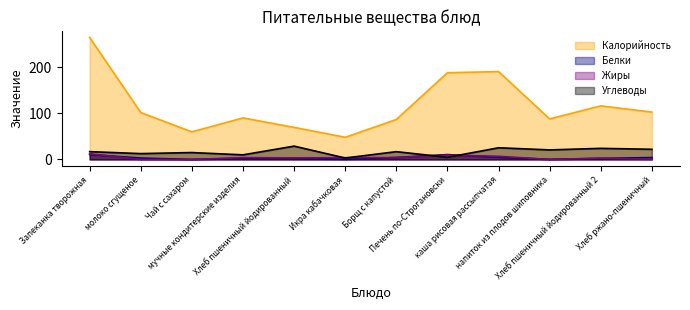

True or false: Углеводы has more than 1 points higher than both neighbors.

True